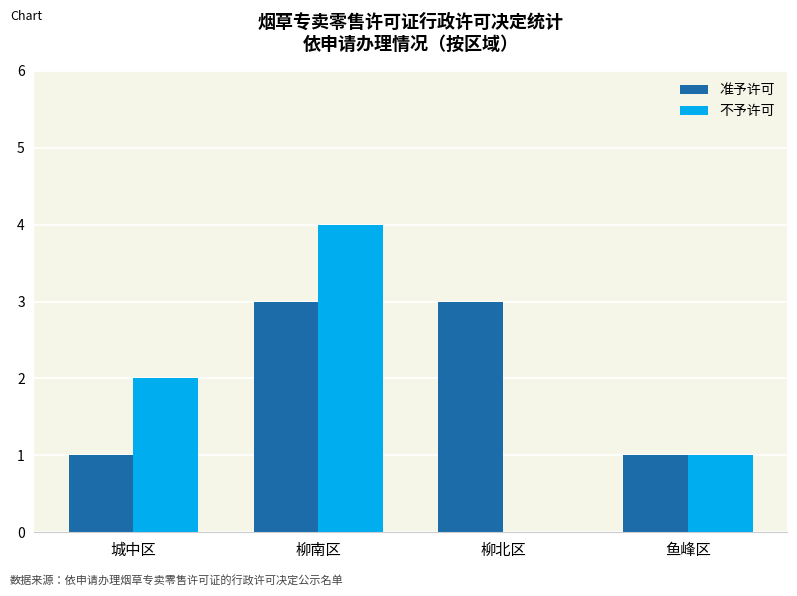

Are the bars grouped side by side (vs. stacked)?

Yes